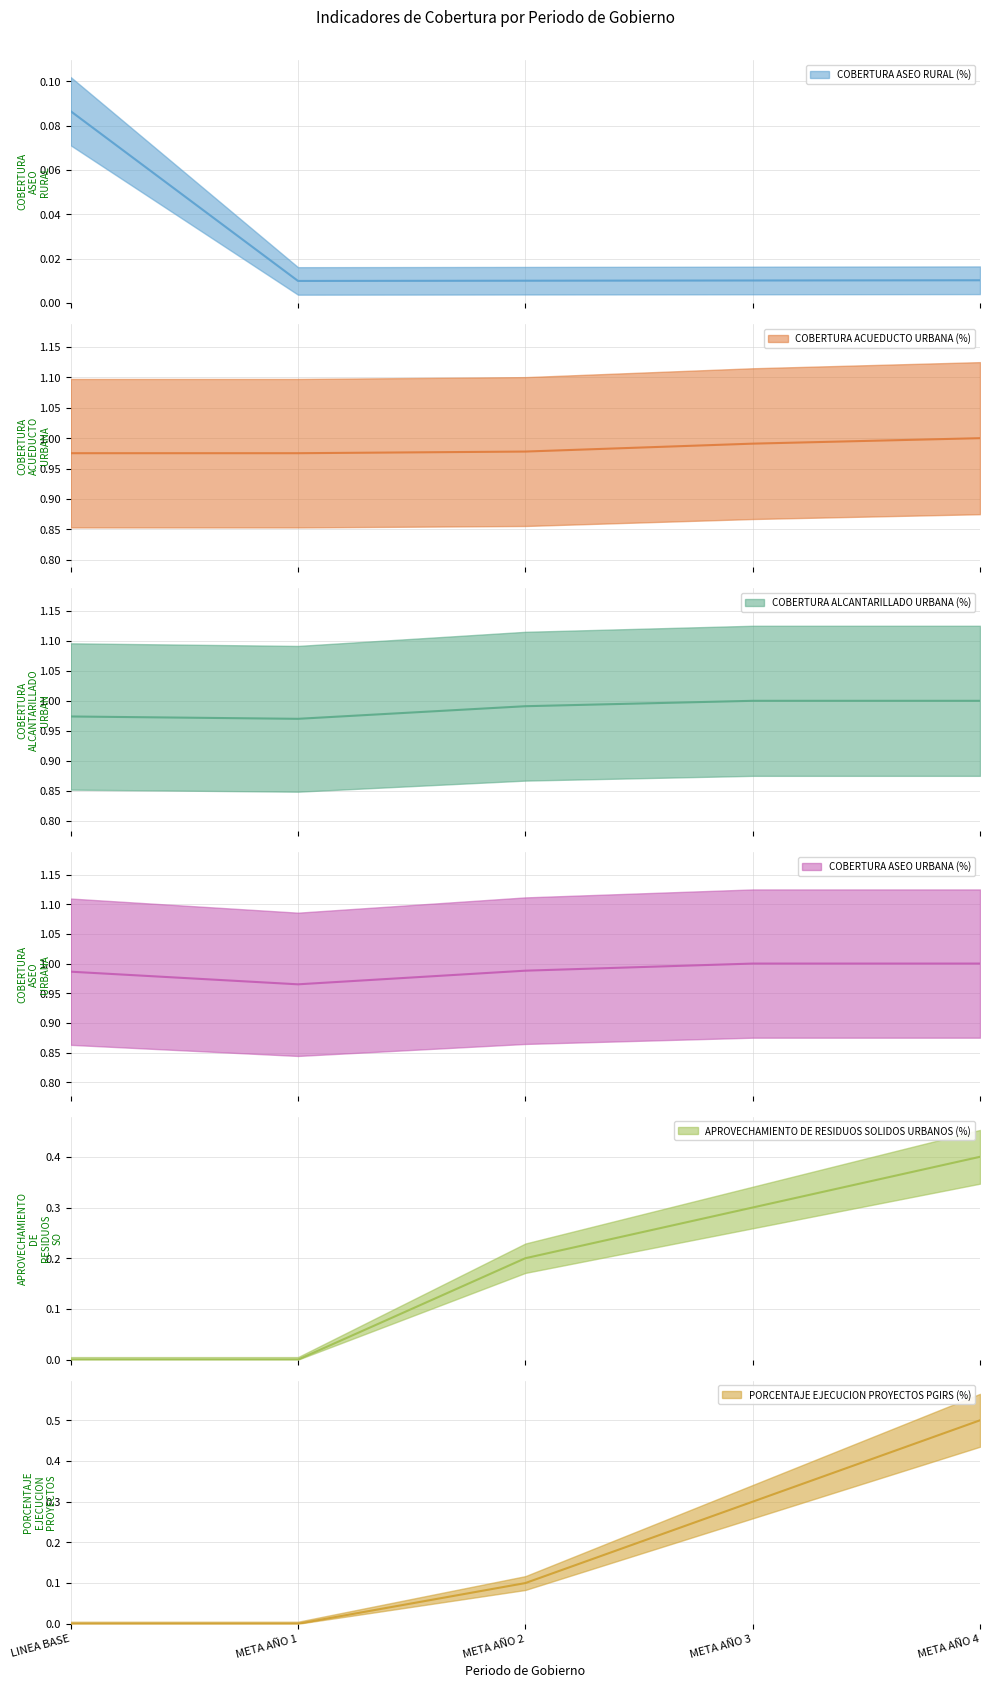

Is the value of COBERTURA ACUEDUCTO URBANA (%) at LINEA BASE greater than the value of PORCENTAJE EJECUCION PROYECTOS PGIRS (%) at META AÑO 3?

Yes